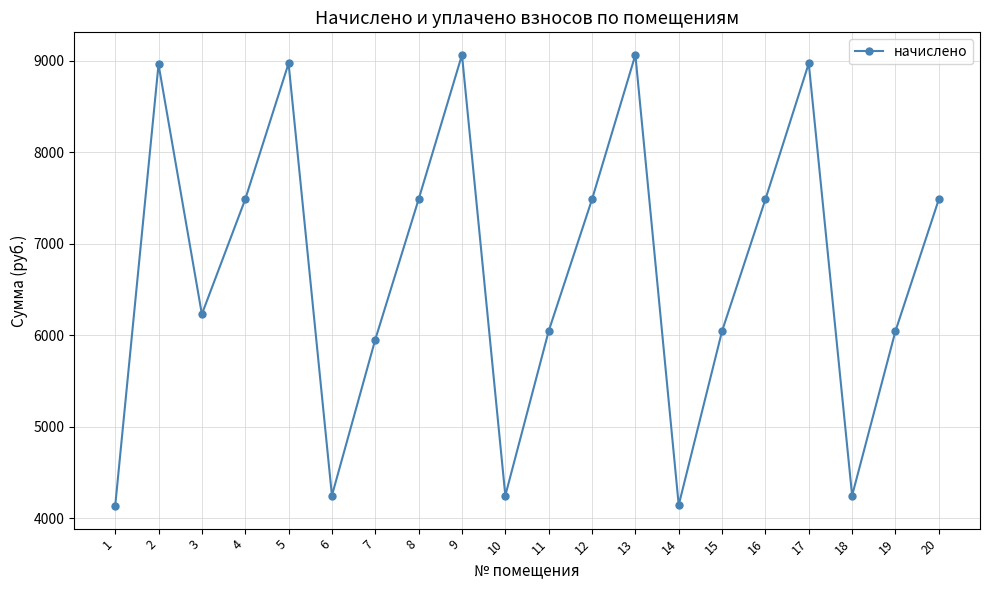

How many data points are above 7487?

10